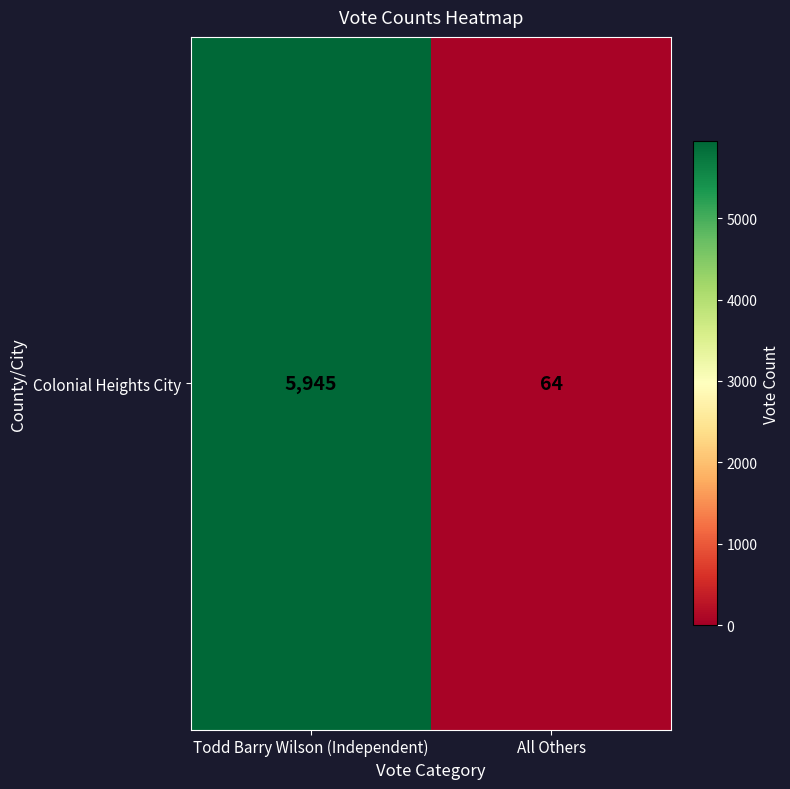

At which label is the value closest to 3004?

All Others